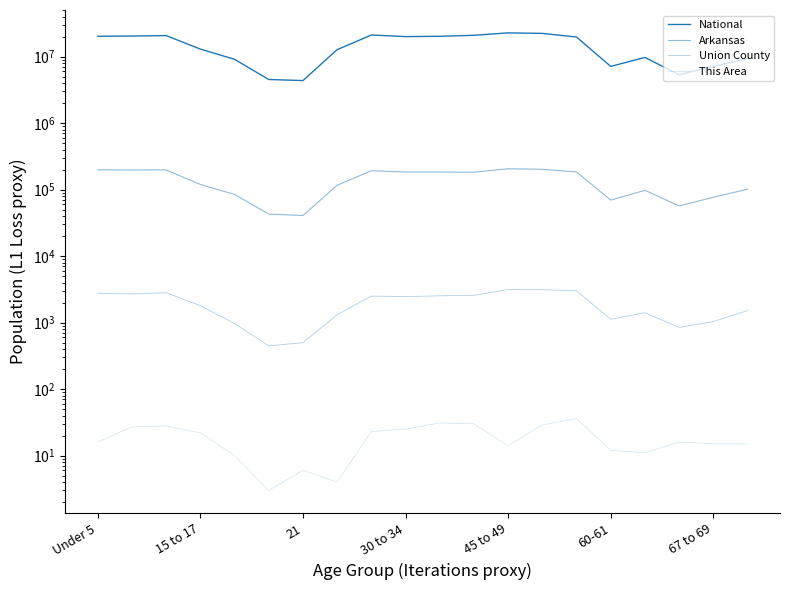

What is the greatest value displayed?

22708591